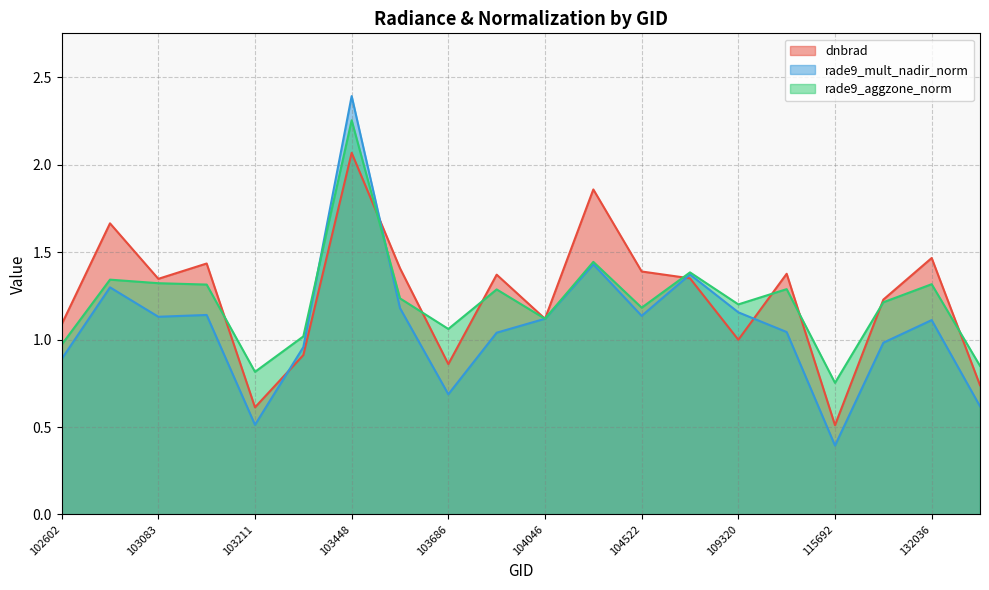

Is the value of rade9_aggzone_norm at 132036 greater than the value of rade9_mult_nadir_norm at 102602?

Yes